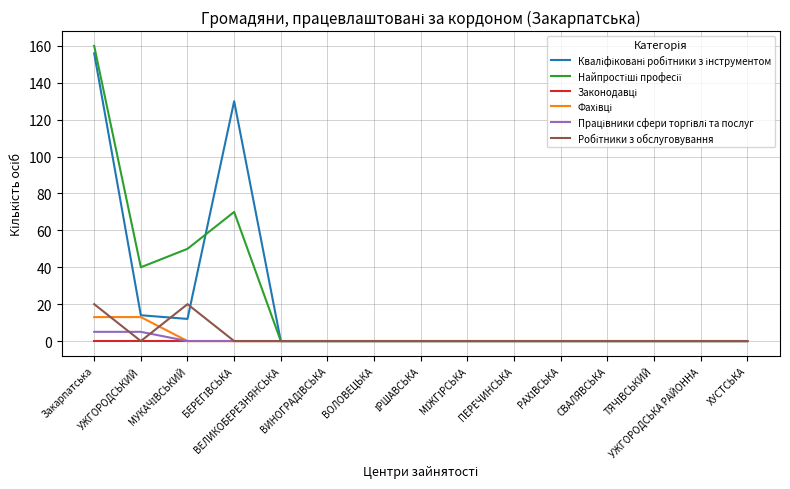

What is the greatest value displayed?

160